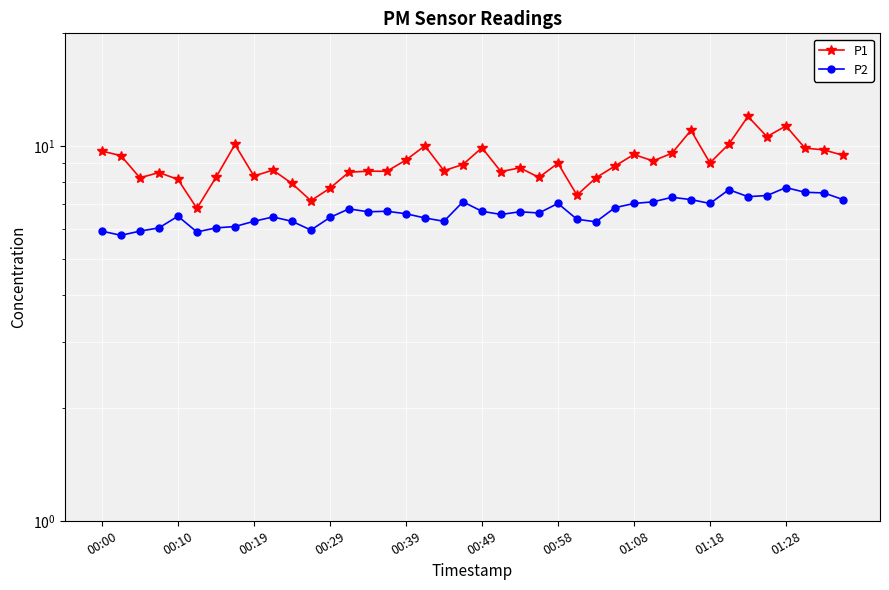

What is the greatest value displayed?

12.0